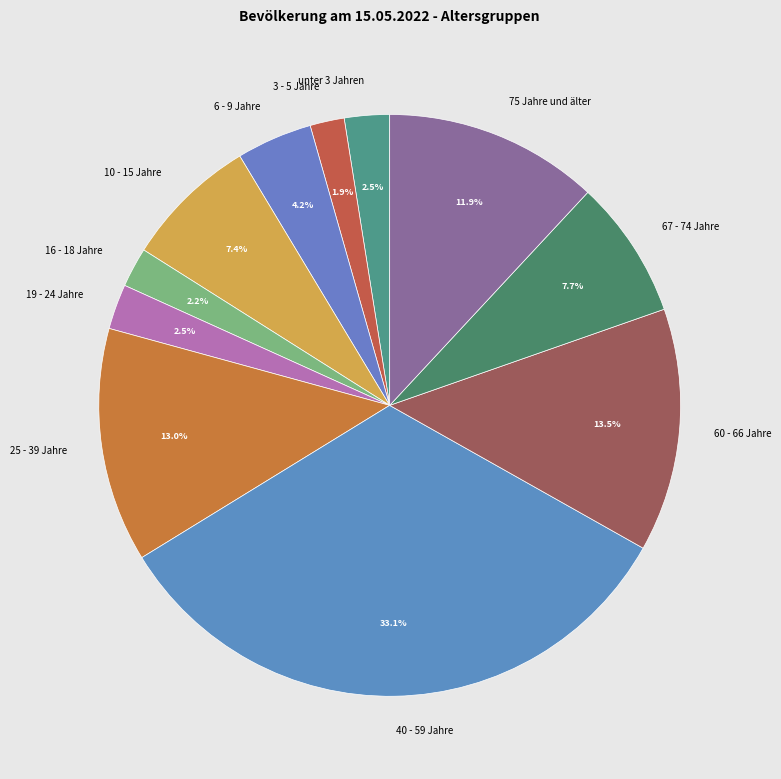

To the nearest percent, what is the combined percentage of 75 Jahre und älter and 16 - 18 Jahre?

14%